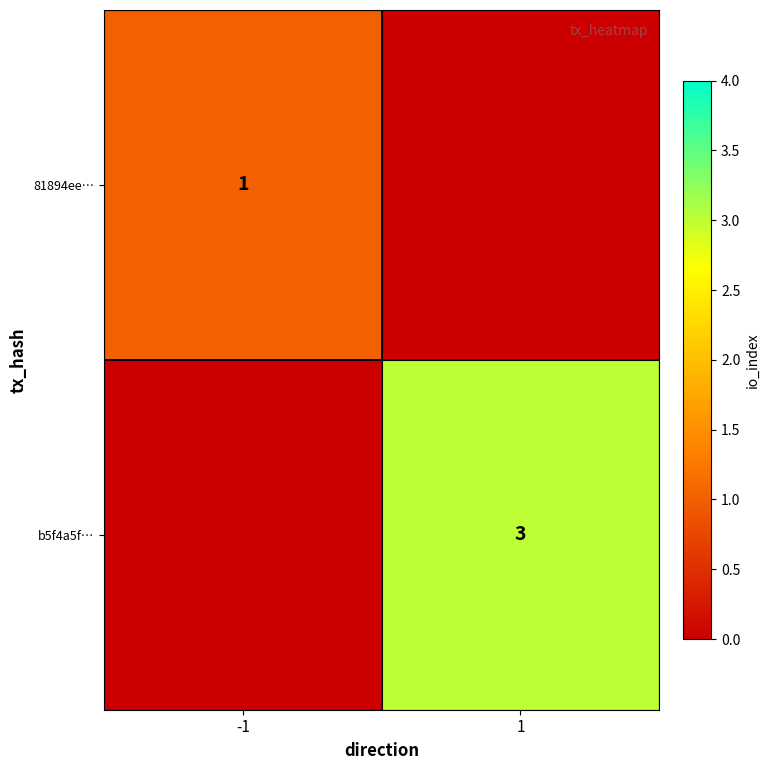

Which has a higher value, 1 or -1?

-1